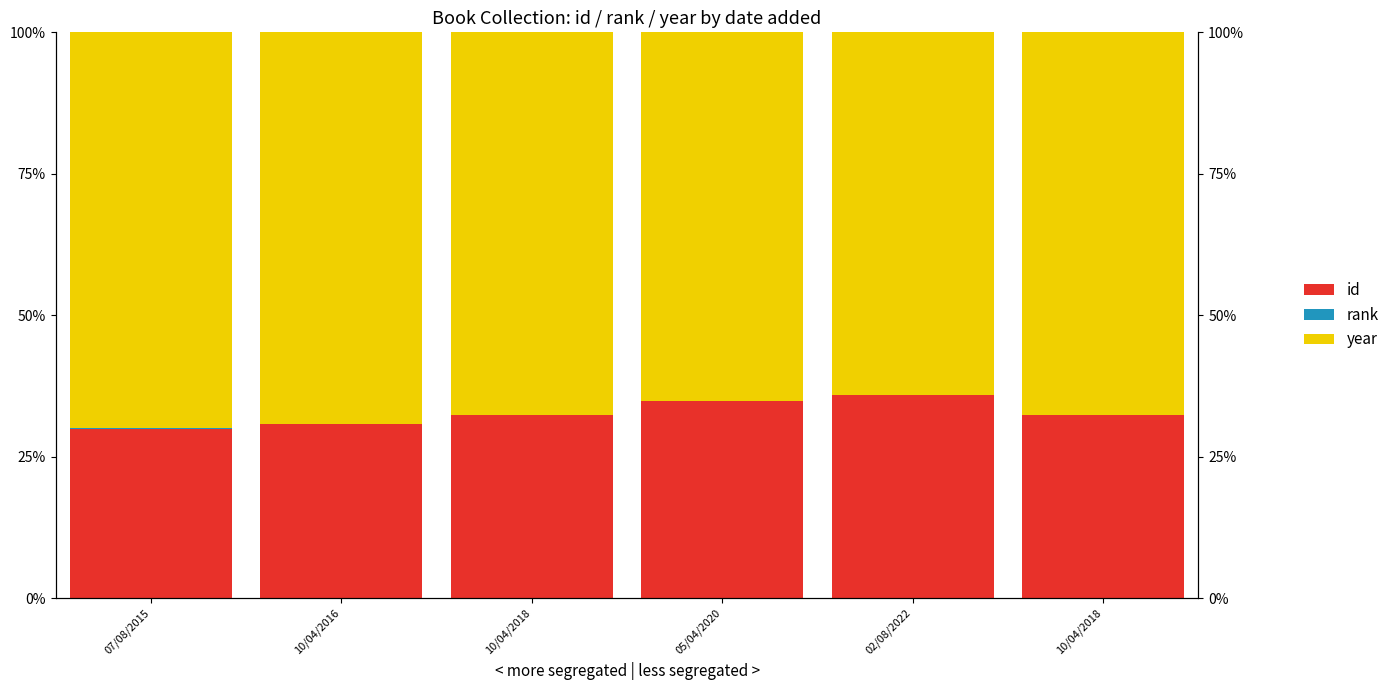

Count the number of categories in the chart.

6